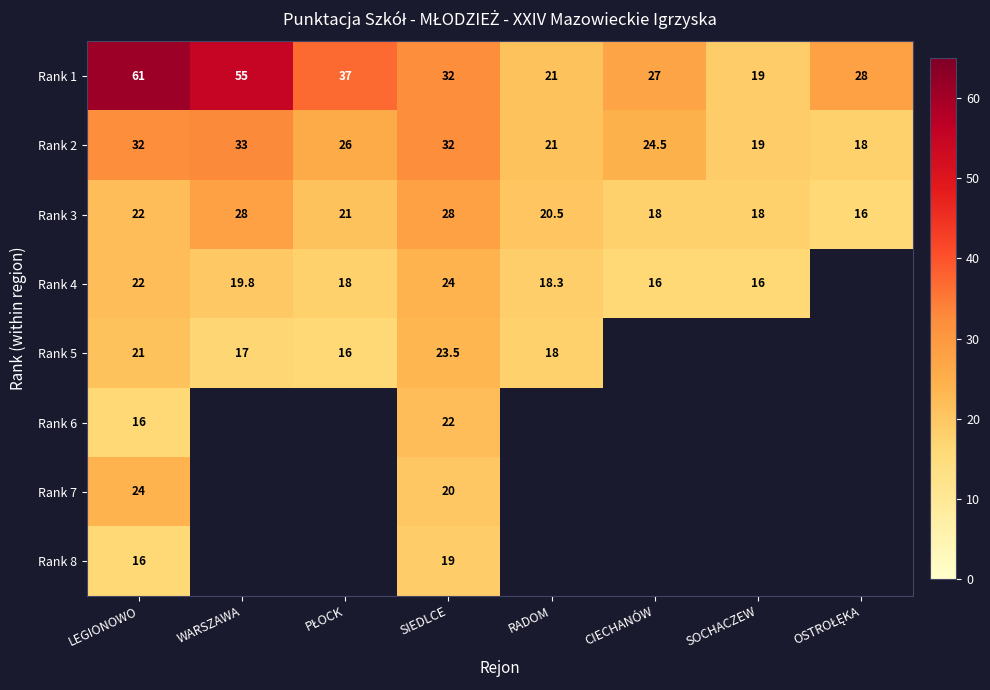

What is the total value across all series at LEGIONOWO?

214.0